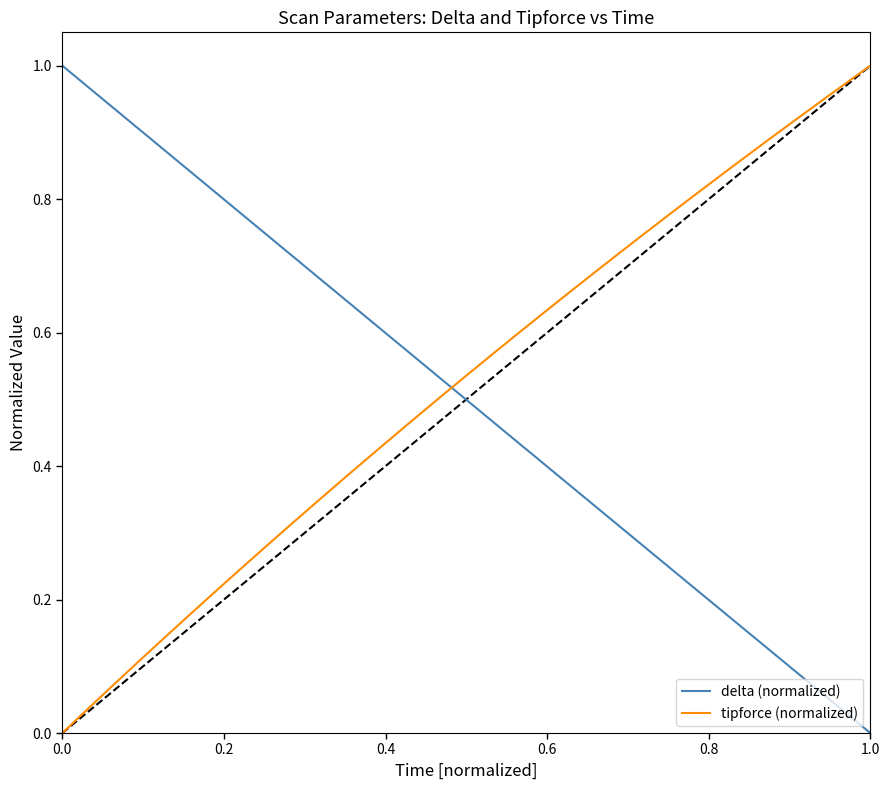

Does the chart display data point markers on the line(s)?

No